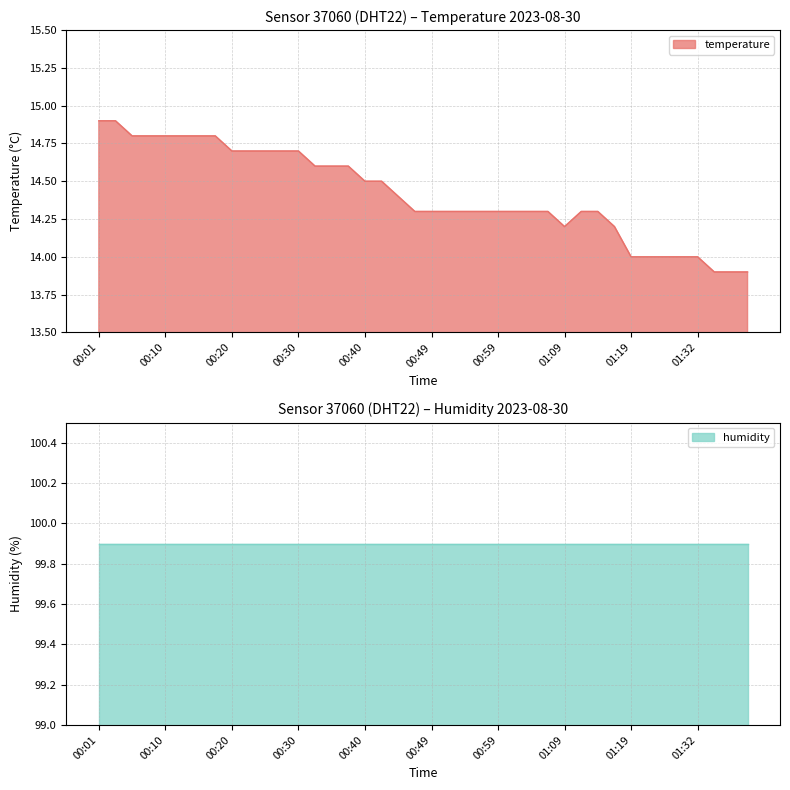

What is the difference between the values at 00:40 and 00:08?

0.3